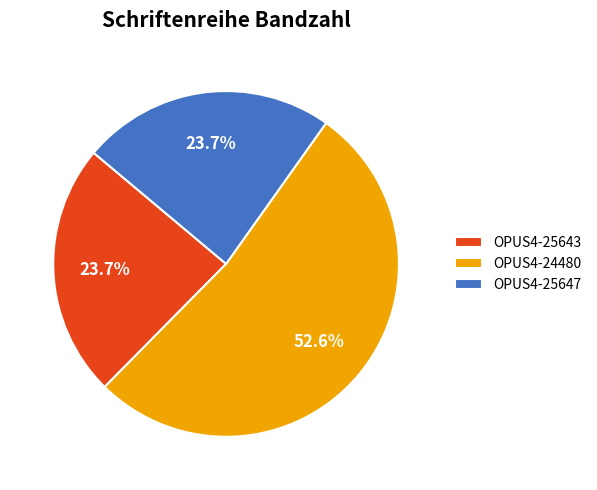

Count the number of slices in the pie.

3